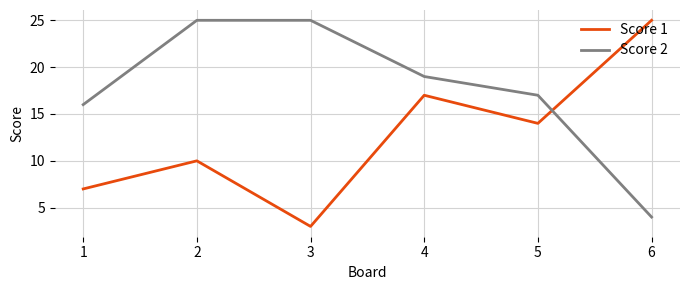

What are all the series names shown in the legend?

Score 1, Score 2